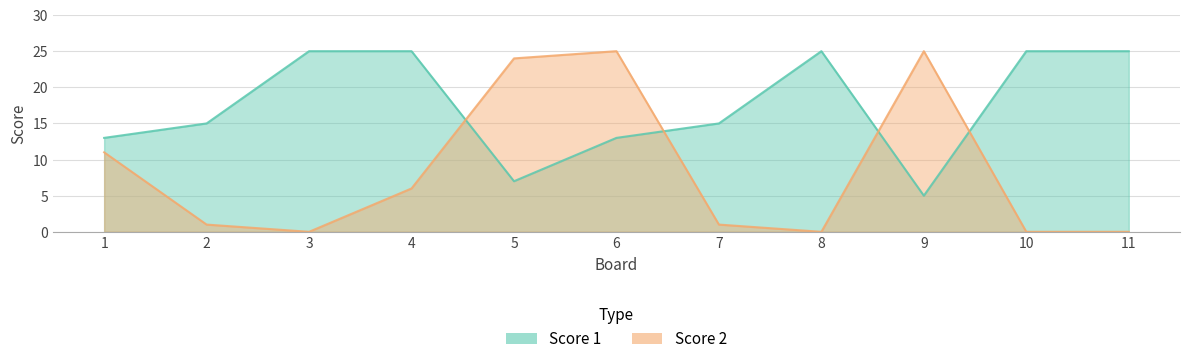

How many values in the Score 2 series are below 1?

4